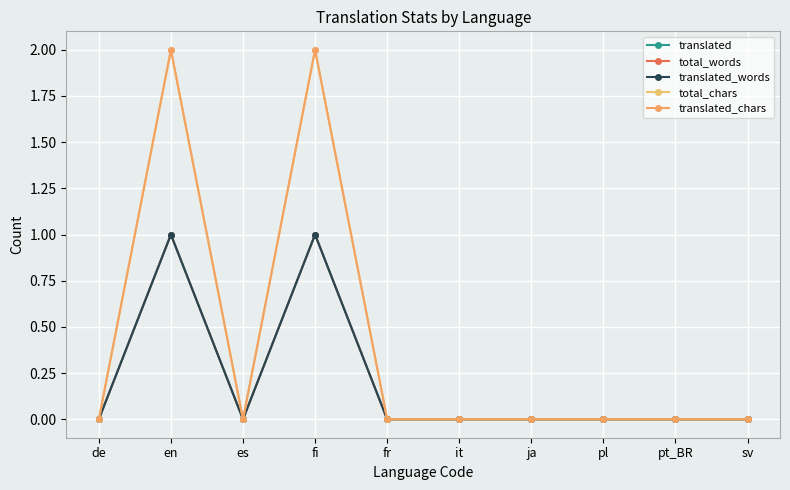

The total_chars series shows 1 at pt_BR. True or false?

False